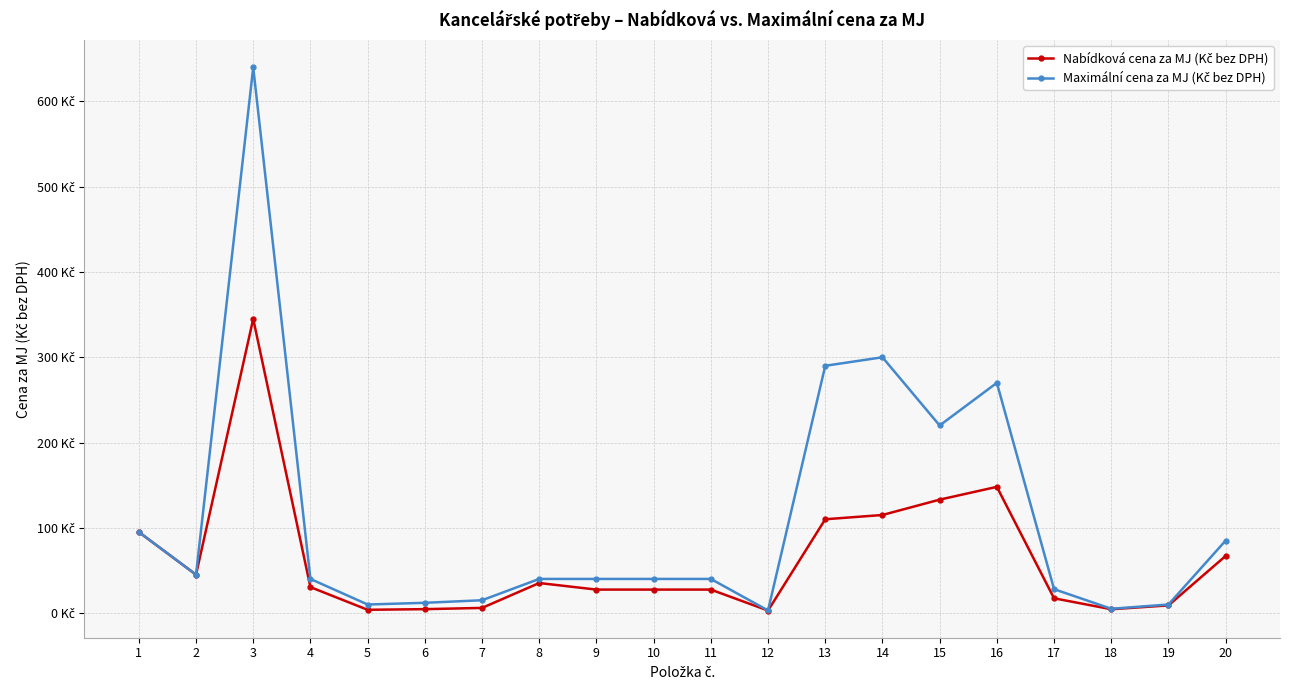

At which category is the sum across all series the highest?

3